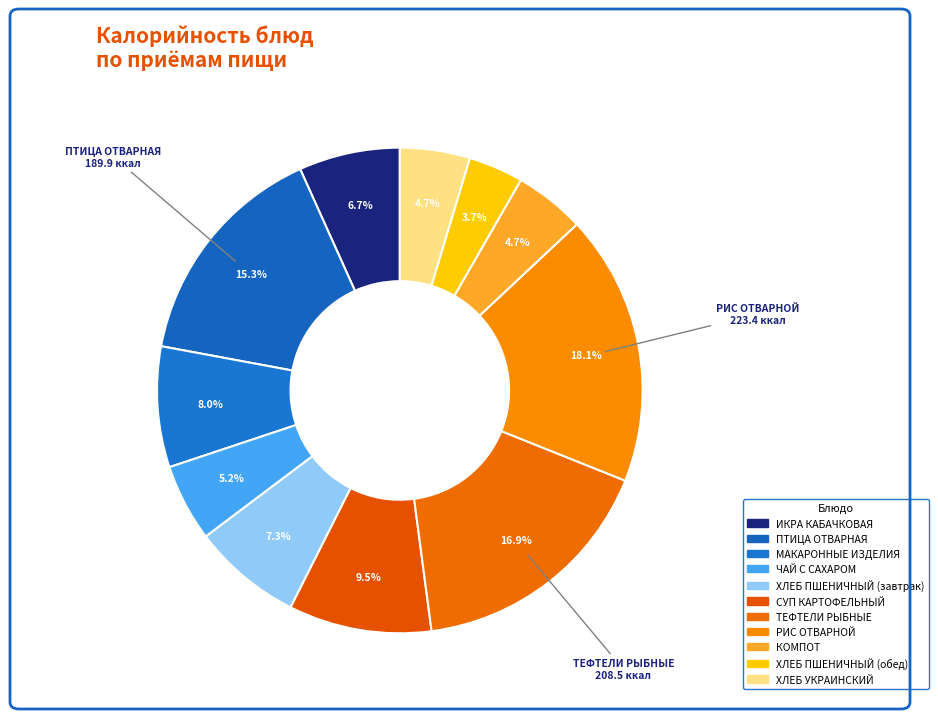

Is the sum of ХЛЕБ УКРАИНСКИЙ and ИКРА КАБАЧКОВАЯ greater than half?

No